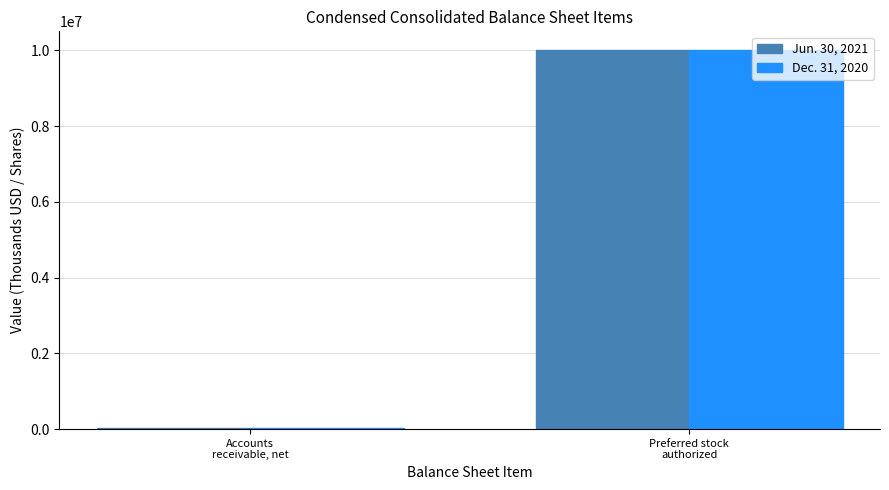

What is the average value of the Jun. 30, 2021 series?

5009078